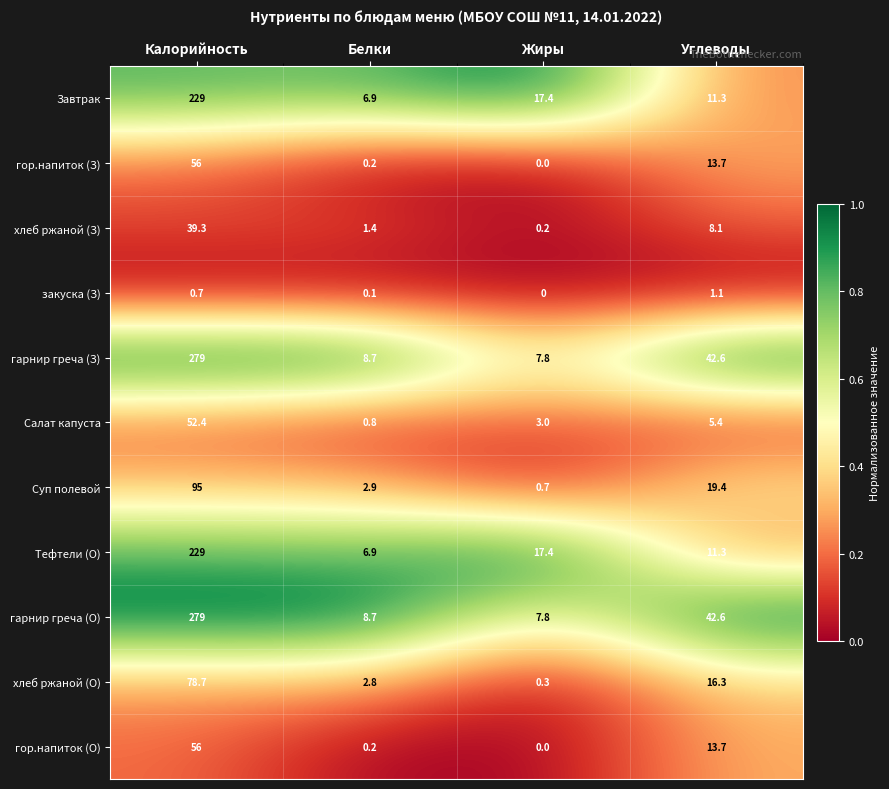

What is the sum of all Салат капуста values?

61.6